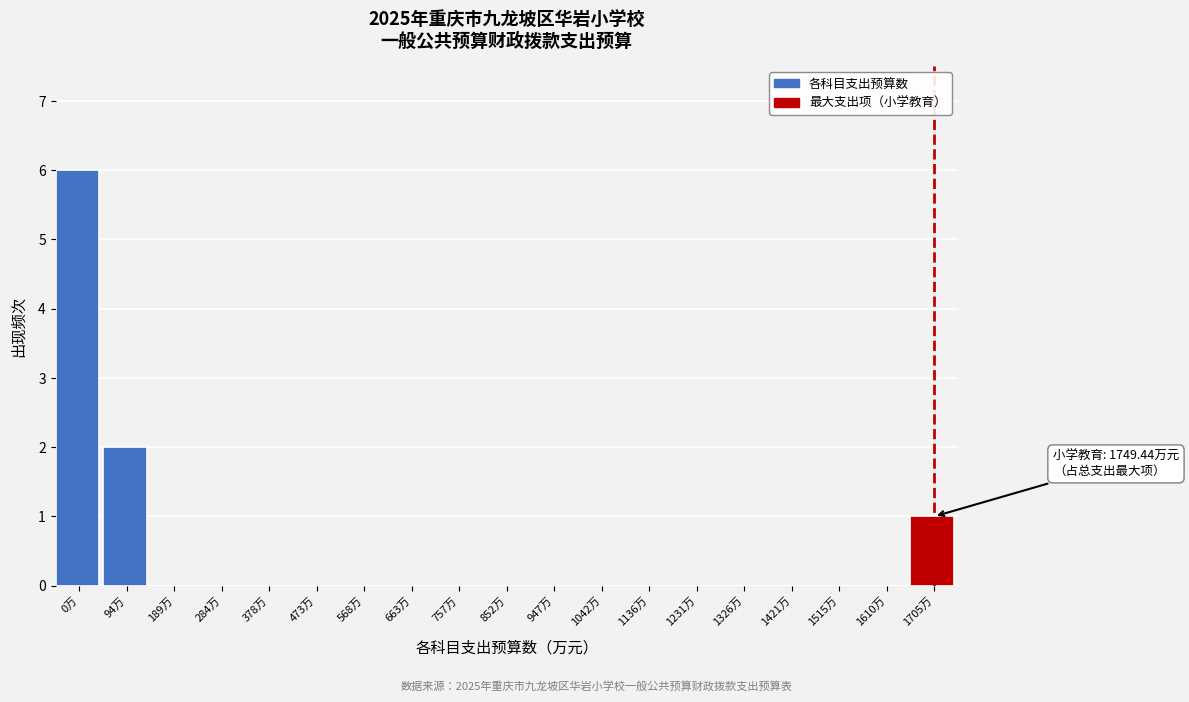

Reading left to right, transcribe all the data shown in this chart.

0万=6	94万=2	189万=0	284万=0	378万=0	473万=0	568万=0	663万=0	757万=0	852万=0	947万=0	1042万=0	1136万=0	1231万=0	1326万=0	1421万=0	1515万=0	1610万=0	1705万=1